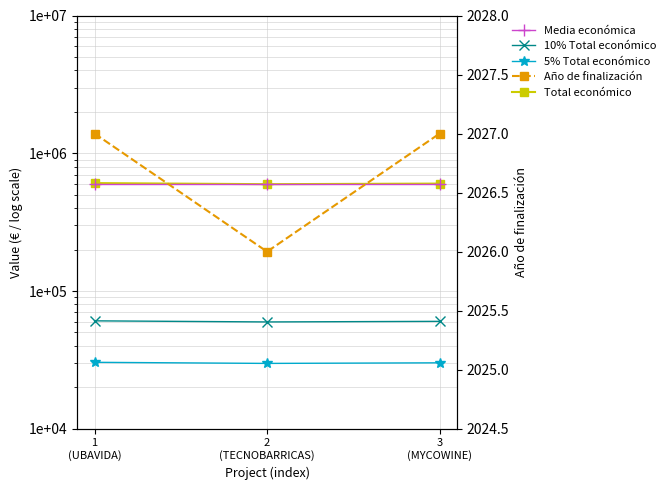

What is the minimum value shown in the chart?

2026.0